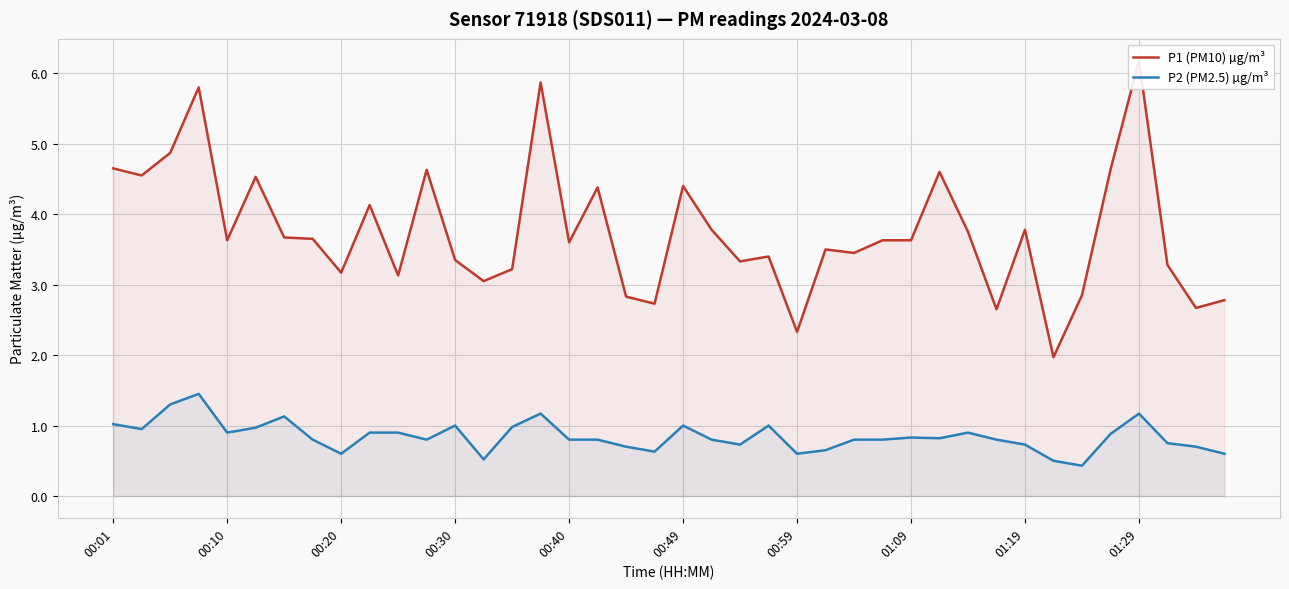

Rank the series by their maximum value, from highest to lowest.

P1 (PM10) µg/m³, P2 (PM2.5) µg/m³